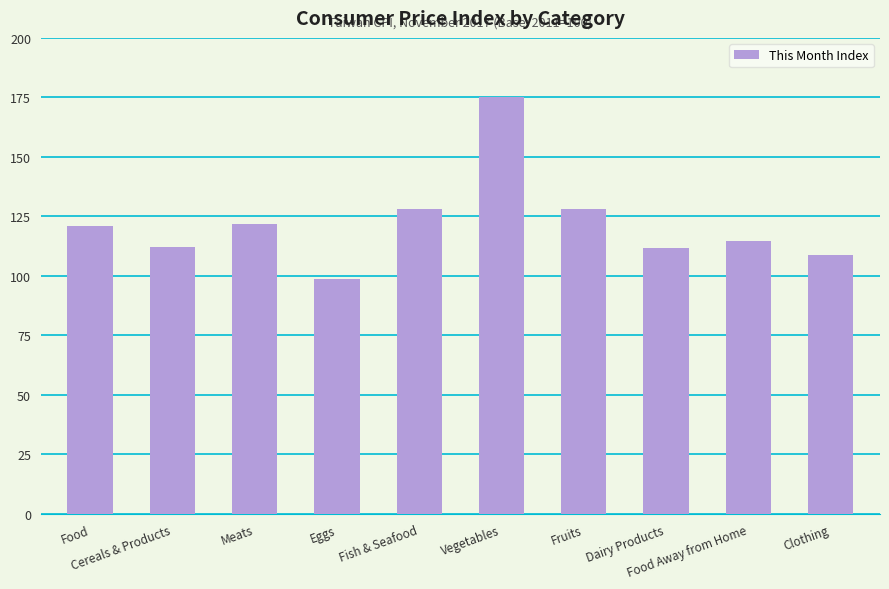

What is the average value?

122.0